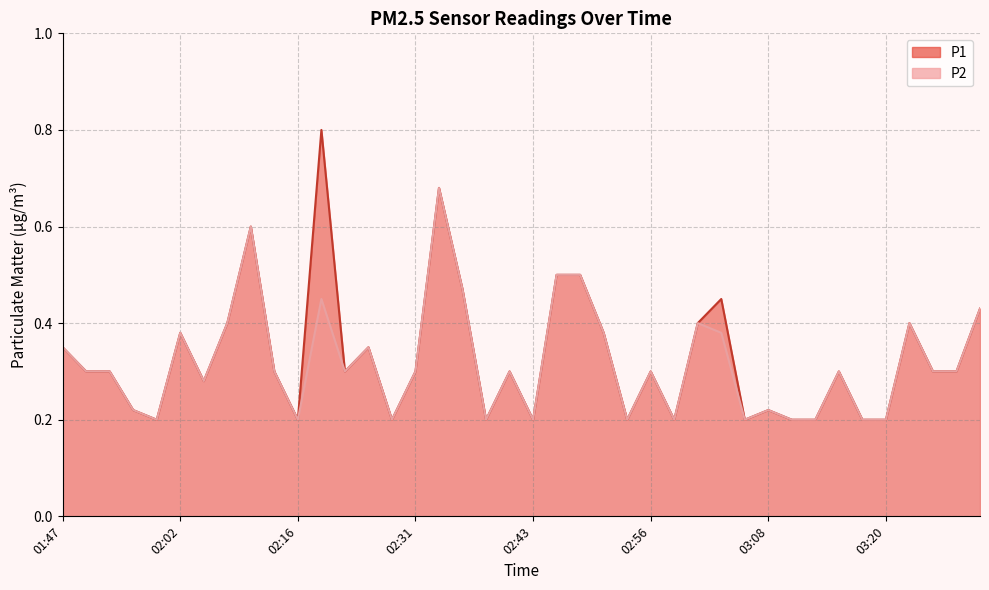

Count the P2 values in the range 0 to 1.

40